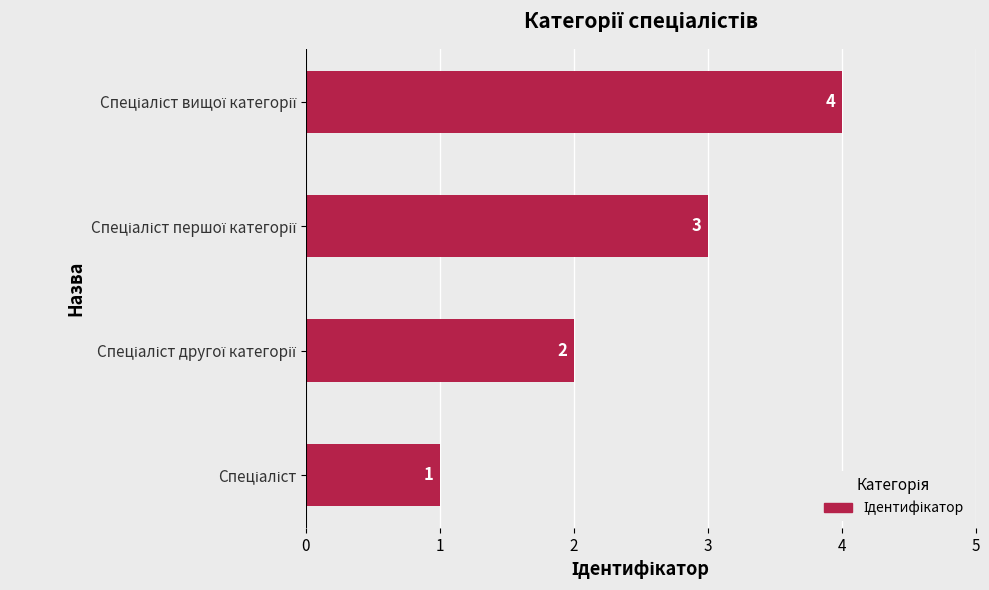

What is the difference between the maximum and minimum values?

3